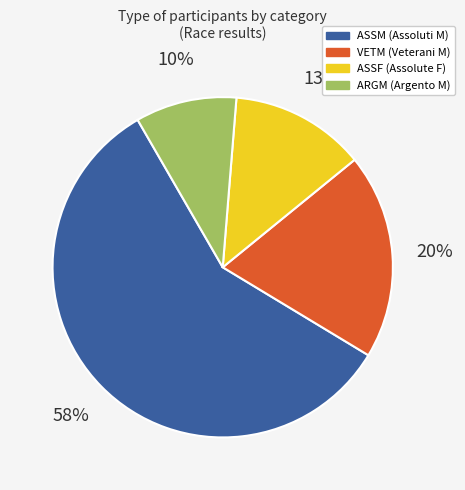

Combined, do VETM and ASSF account for over 50%?

No